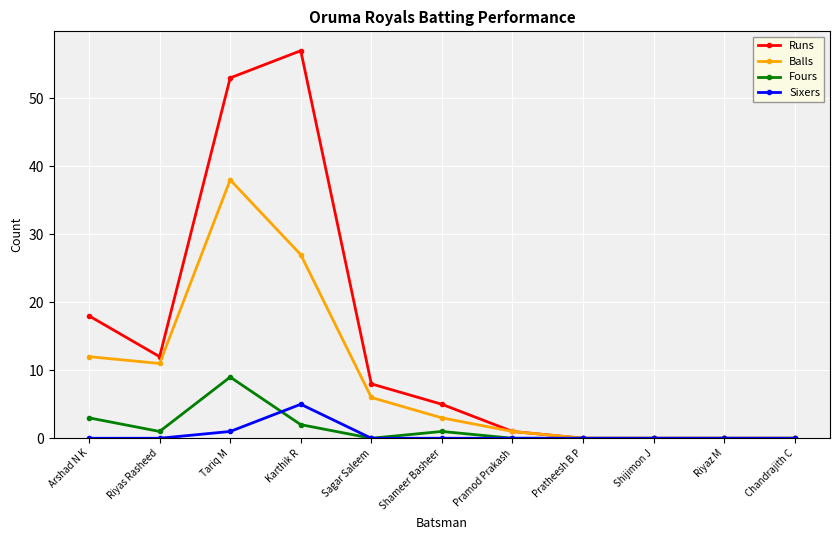

What is the highest value of the Fours series?

9